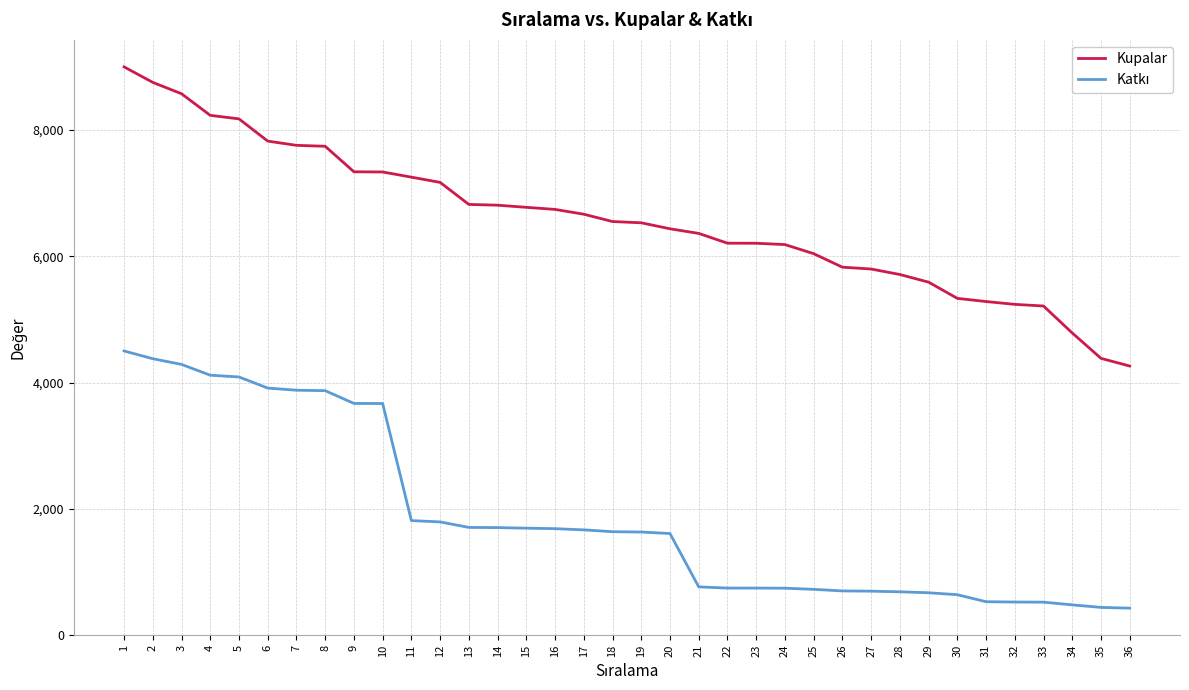

What is the spread (max minus min) of values at 10?

3668